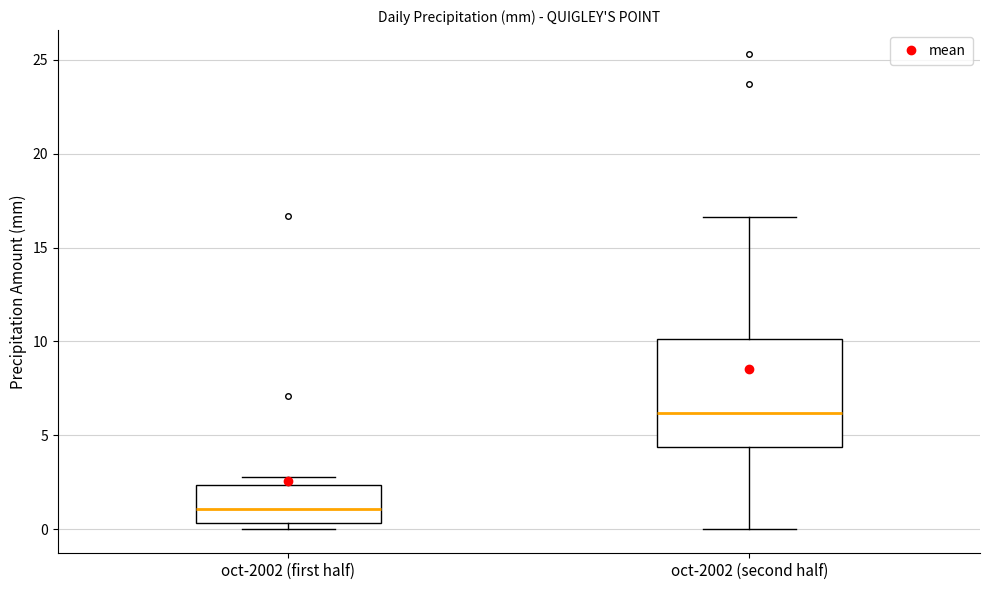

Which box is the tallest, from its lower edge to its upper edge?

oct-2002 (second half)